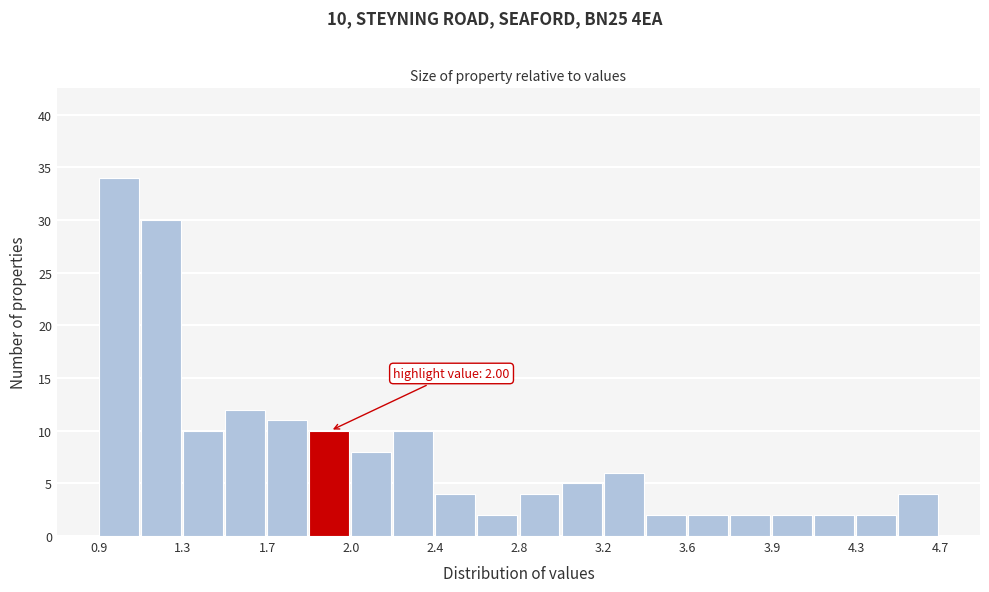

Around what value on the x-axis is the tallest bar? Give the approximate position of its centre, as read against the axis.

1.00